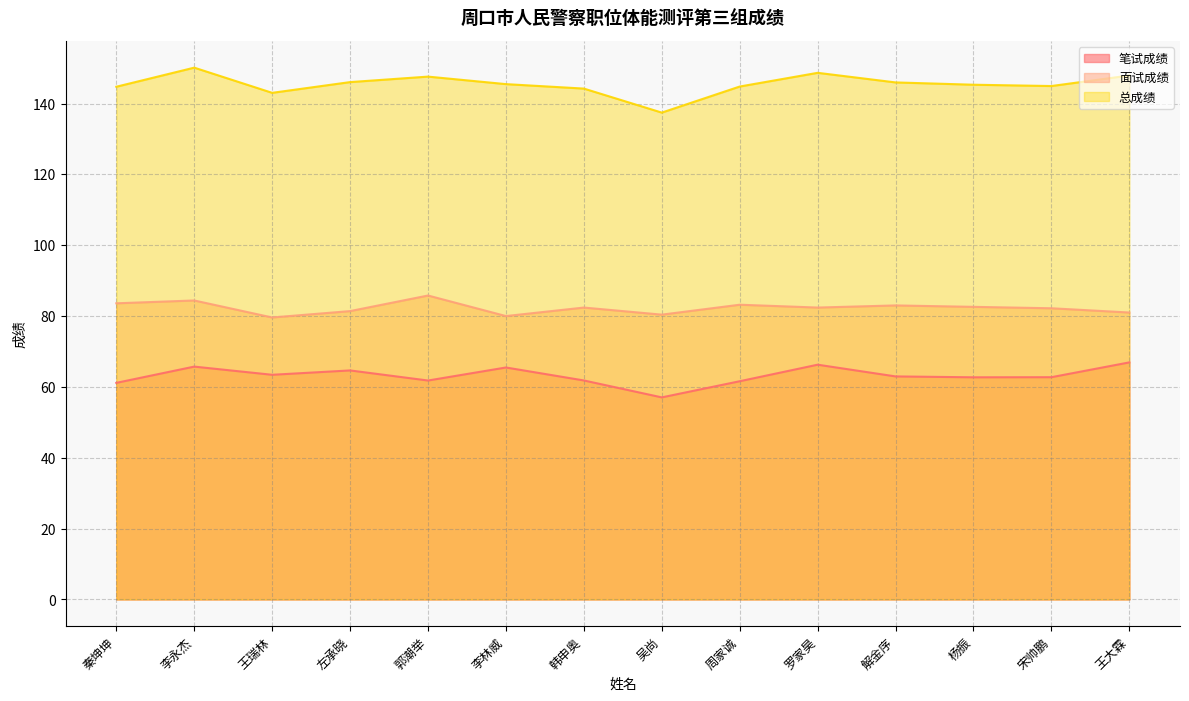

At which label does 总成绩 reach its minimum?

吴尚